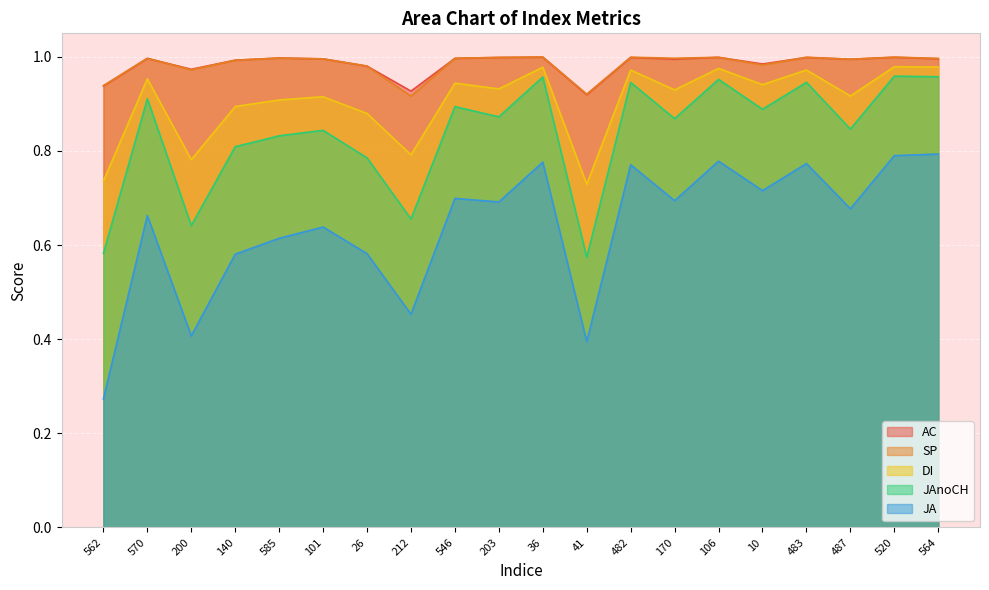

Reading right to left, what are all the values shown in this chart?

AC: 564=1.0	520=1.0	487=1.0	483=1.0	10=1.0	106=1.0	170=1.0	482=1.0	41=0.9	36=1.0	203=1.0	546=1.0	212=0.9	26=1.0	101=1.0	585=1.0	140=1.0	200=1.0	570=1.0	562=0.9
SP: 564=1.0	520=1.0	487=1.0	483=1.0	10=1.0	106=1.0	170=1.0	482=1.0	41=0.9	36=1.0	203=1.0	546=1.0	212=0.9	26=1.0	101=1.0	585=1.0	140=1.0	200=1.0	570=1.0	562=0.9
DI: 564=1.0	520=1.0	487=0.9	483=1.0	10=0.9	106=1.0	170=0.9	482=1.0	41=0.7	36=1.0	203=0.9	546=0.9	212=0.8	26=0.9	101=0.9	585=0.9	140=0.9	200=0.8	570=1.0	562=0.7
JAnoCH: 564=1.0	520=1.0	487=0.8	483=0.9	10=0.9	106=1.0	170=0.9	482=0.9	41=0.6	36=1.0	203=0.9	546=0.9	212=0.7	26=0.8	101=0.8	585=0.8	140=0.8	200=0.6	570=0.9	562=0.6
JA: 564=0.8	520=0.8	487=0.7	483=0.8	10=0.7	106=0.8	170=0.7	482=0.8	41=0.4	36=0.8	203=0.7	546=0.7	212=0.5	26=0.6	101=0.6	585=0.6	140=0.6	200=0.4	570=0.7	562=0.3